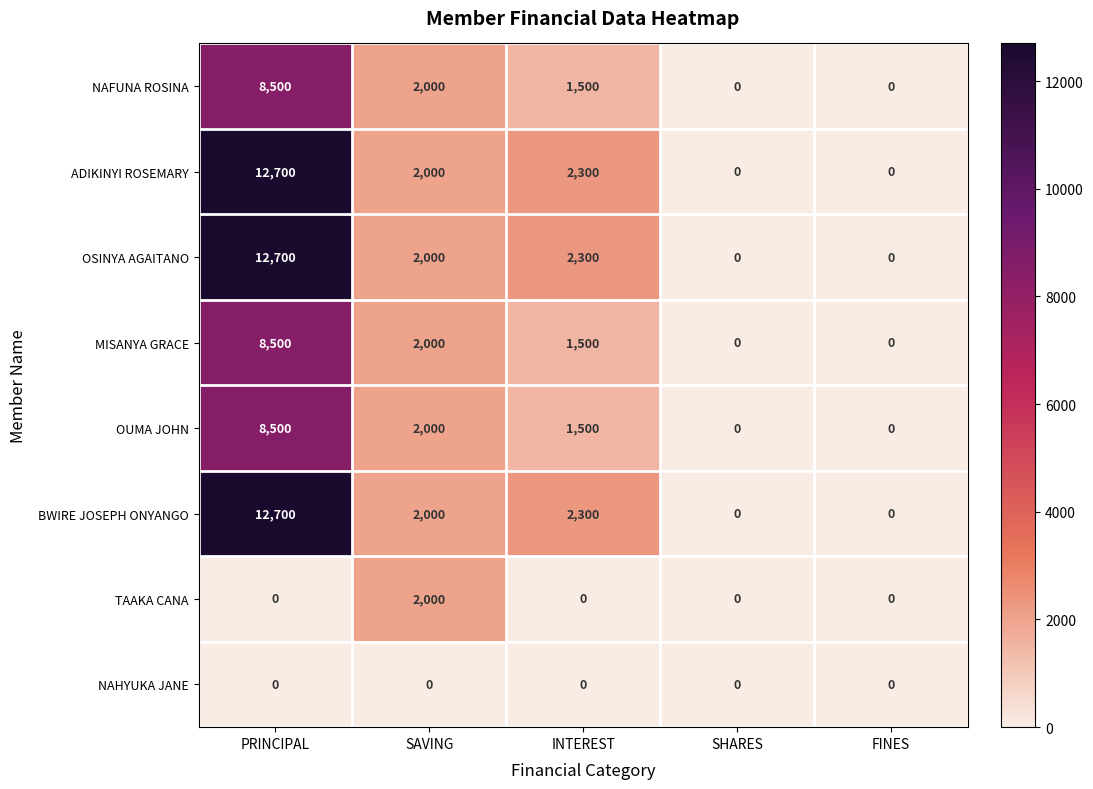

At which category does the chart reach its peak across all series?

PRINCIPAL